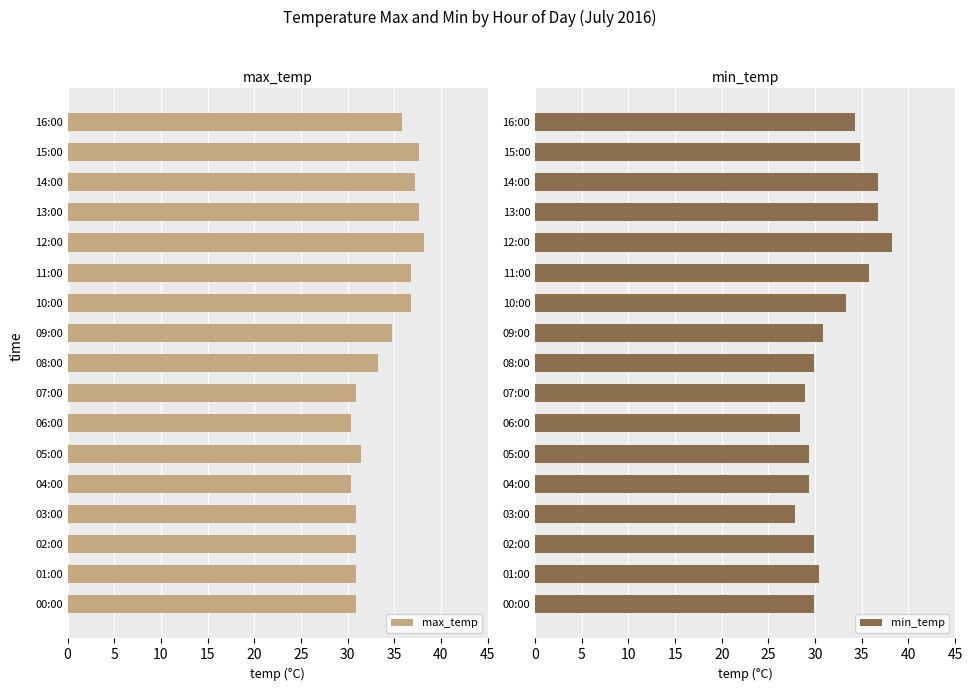

How many categories are shown in the chart?

17